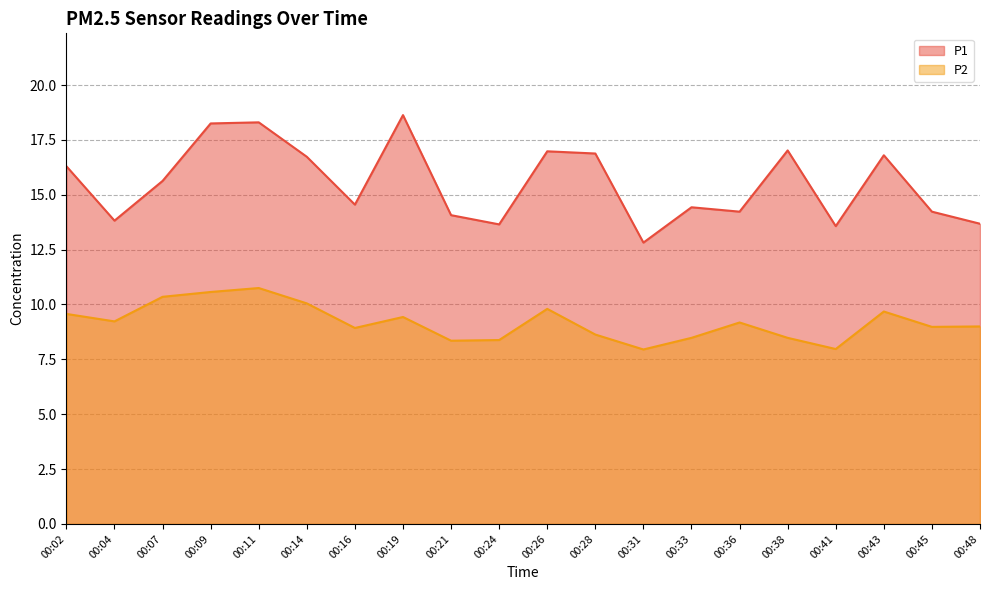

True or false: P2 and P1 cross at least once.

False